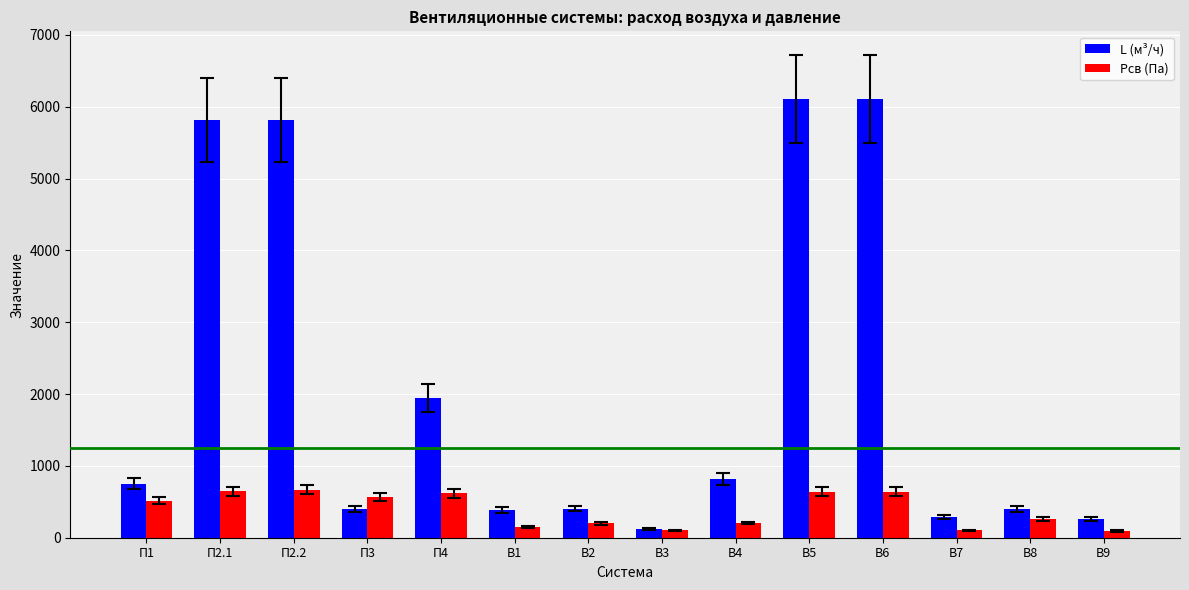

Where is L (м³/ч) nearest to the value 3112?

П4